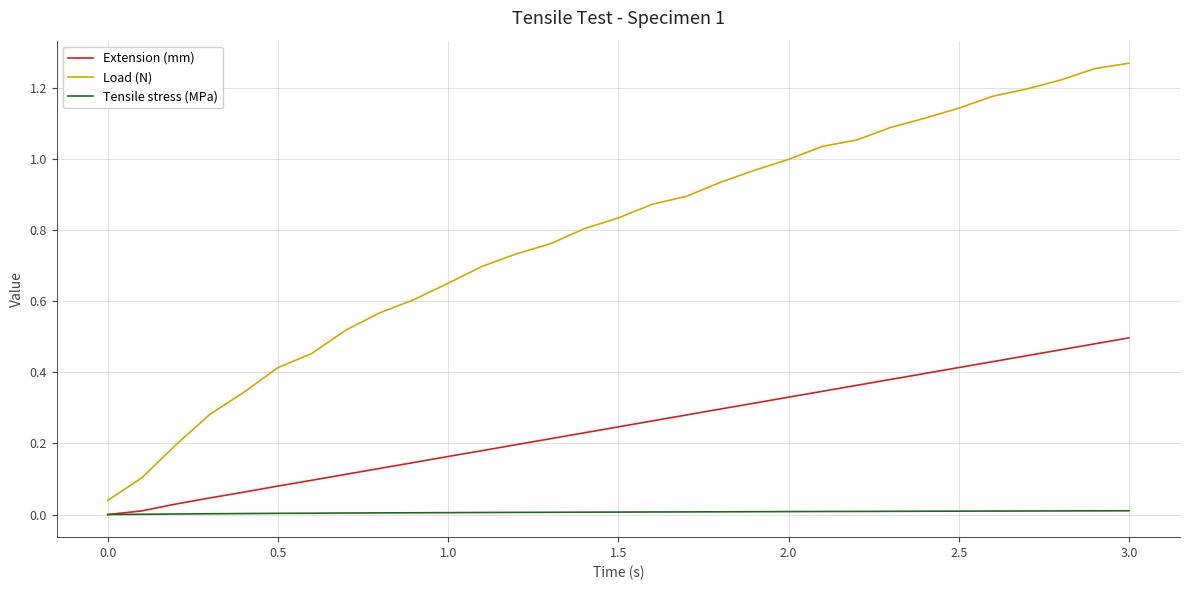

Which series has the largest range (max minus min)?

Load (N)